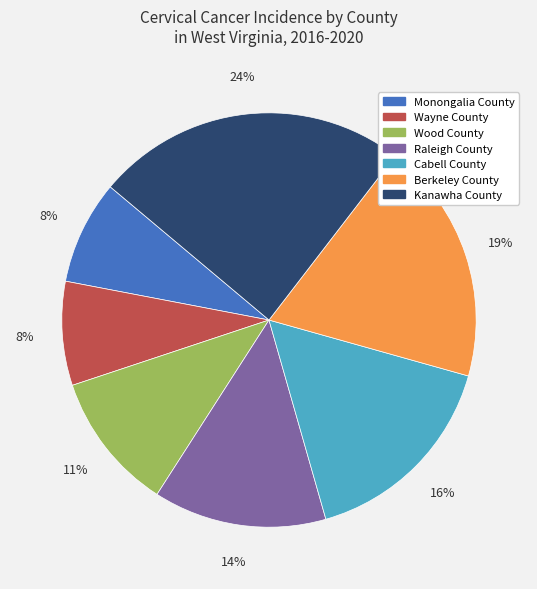

What percentage is the Raleigh County slice, to the nearest percent?

14%